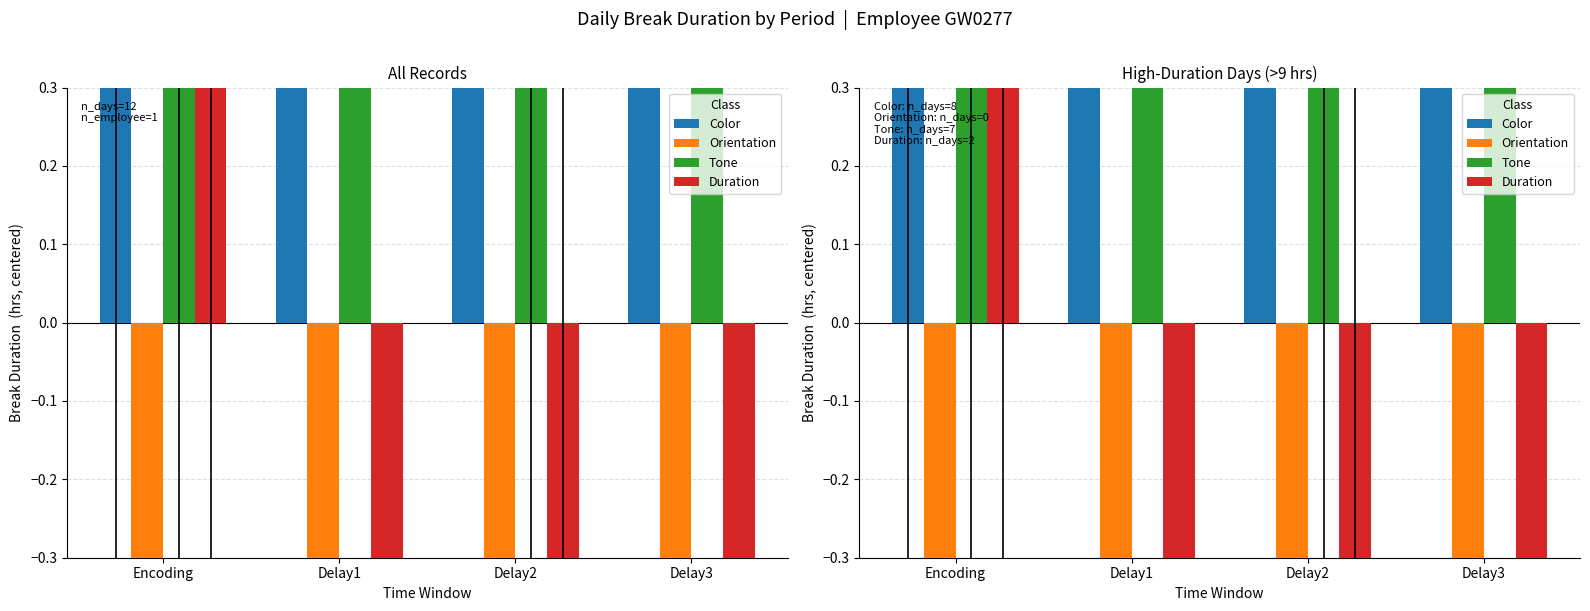

What is the total value across all series at Delay2?

-1.7